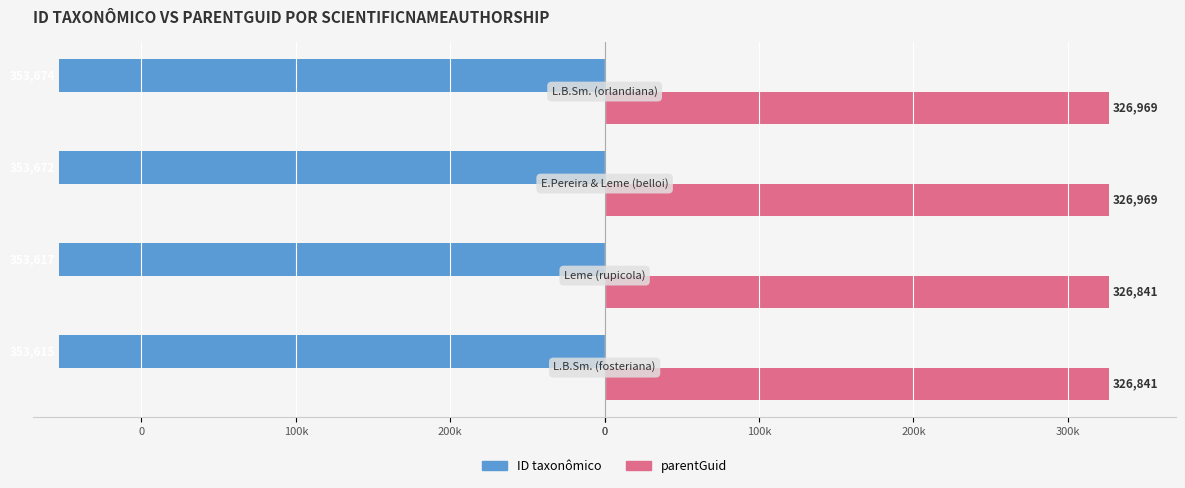

What are all the series names shown in the legend?

ID taxonômico, parentGuid